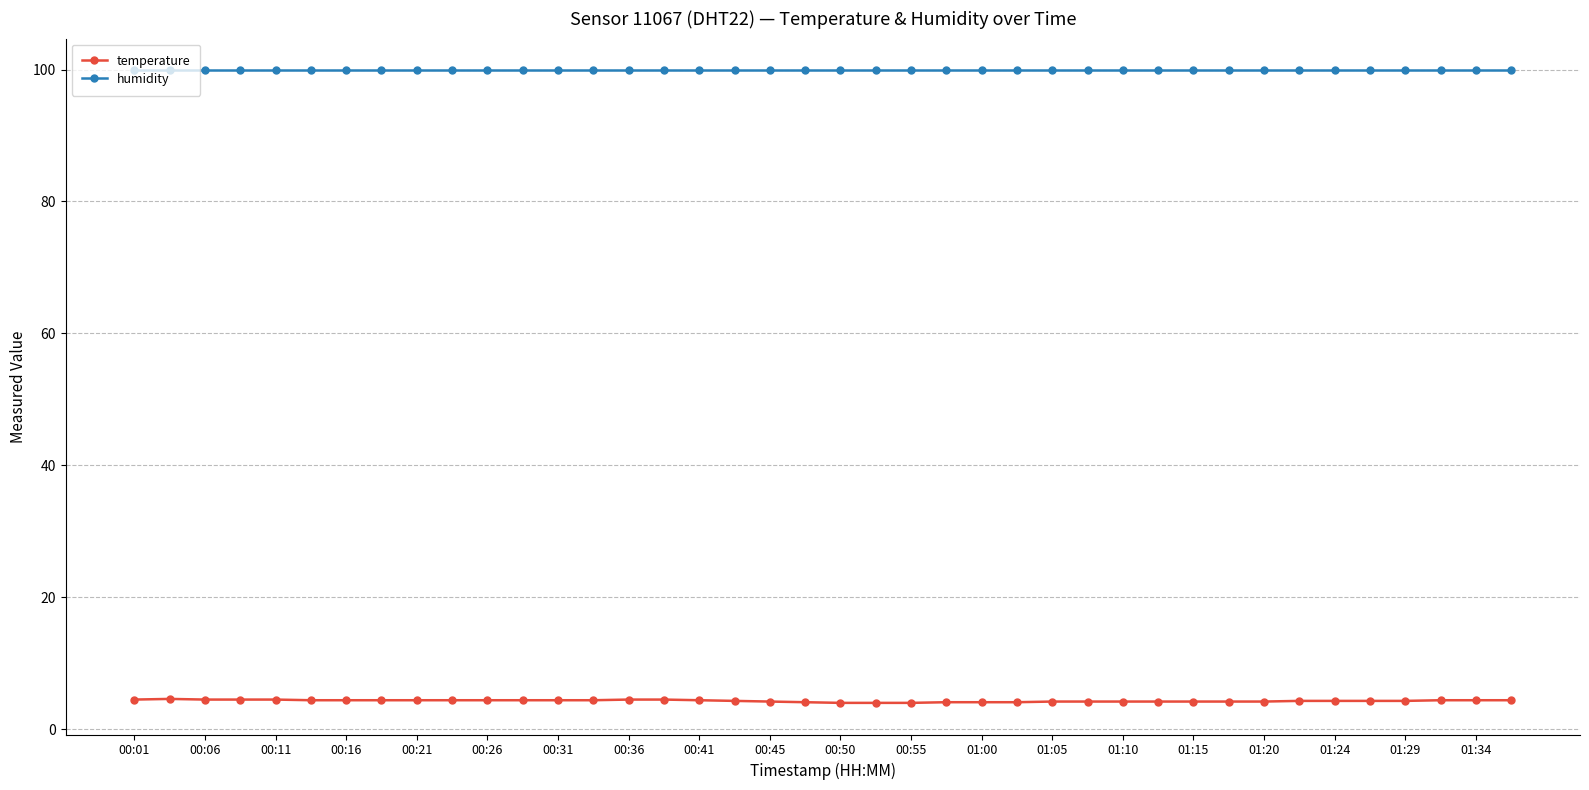

Rank the series by their average value, from highest to lowest.

humidity, temperature